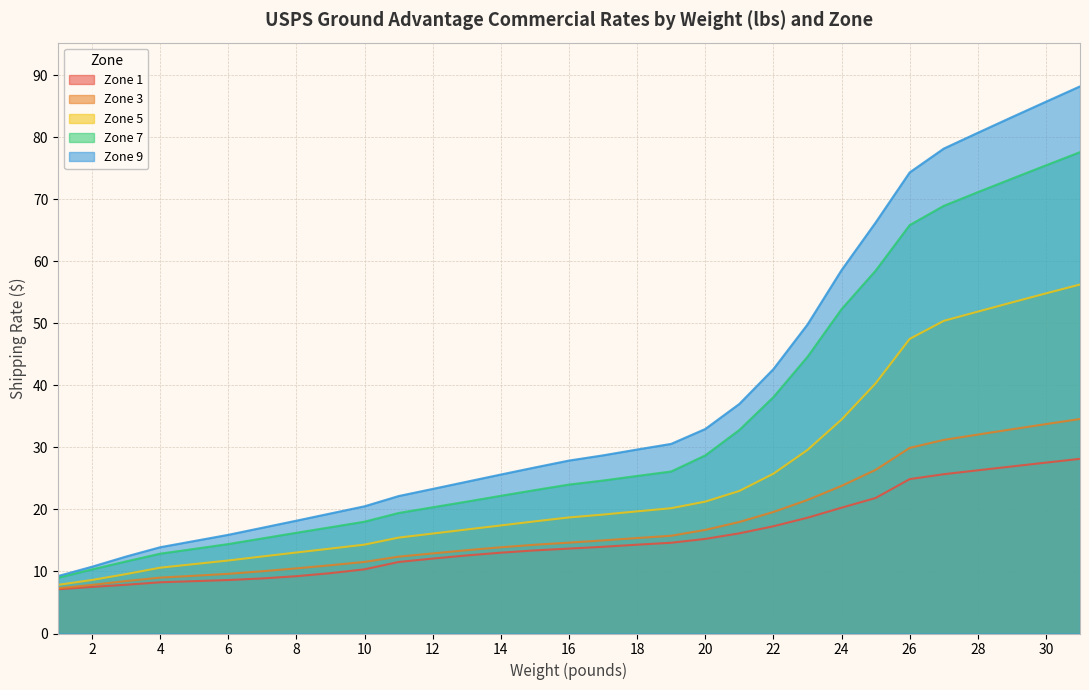

Reading left to right, transcribe all the data shown in this chart.

Zone 1: 7.1	7.5	7.9	8.3	8.4	8.6	8.9	9.2	9.7	10.3	11.5	12.1	12.6	13.0	13.4	13.7	14.0	14.3	14.6	15.2	16.1	17.3	18.7	20.3	21.9	24.9	25.7	26.3	26.9	27.6	28.2
Zone 3: 7.3	7.8	8.5	9.0	9.3	9.6	10.0	10.5	11.0	11.5	12.4	12.9	13.4	13.9	14.3	14.7	15.0	15.4	15.8	16.7	18.0	19.6	21.5	23.8	26.4	29.9	31.2	32.1	32.9	33.8	34.6
Zone 5: 7.8	8.6	9.6	10.6	11.2	11.8	12.4	13.1	13.7	14.3	15.5	16.1	16.8	17.4	18.1	18.7	19.2	19.7	20.2	21.3	23.0	25.8	29.6	34.5	40.3	47.5	50.4	51.9	53.4	54.8	56.3
Zone 7: 9.0	10.3	11.6	12.9	13.6	14.4	15.3	16.2	17.1	18.0	19.4	20.4	21.3	22.2	23.1	24.0	24.7	25.4	26.1	28.7	32.8	38.1	44.6	52.3	58.5	65.8	68.9	71.2	73.3	75.5	77.6
Zone 9: 9.3	10.8	12.4	13.9	14.9	15.9	17.1	18.2	19.4	20.5	22.2	23.3	24.5	25.6	26.8	27.9	28.7	29.7	30.6	33.0	37.0	42.6	49.8	58.6	66.2	74.3	78.2	80.7	83.2	85.7	88.2